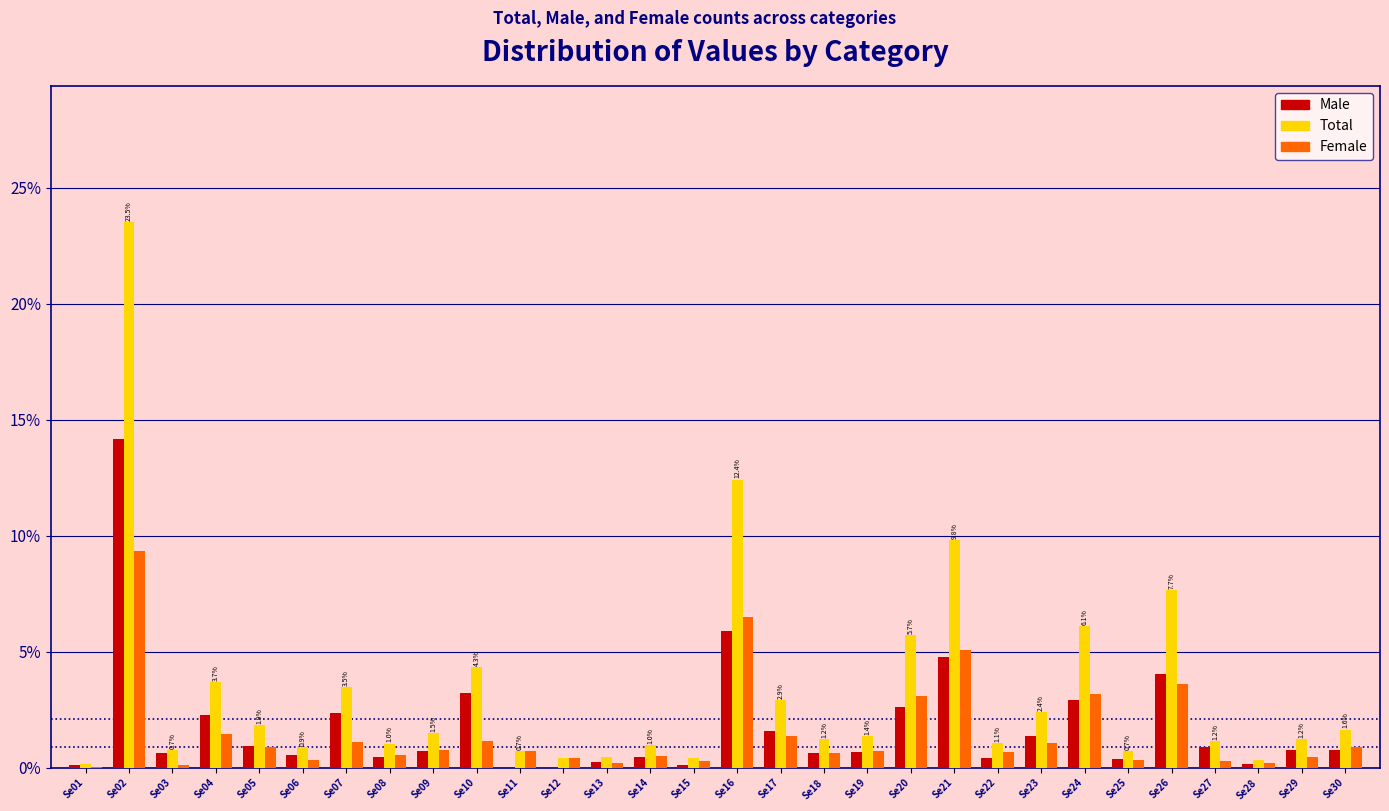

Which series changed the most between Se08 and Se10?

Total